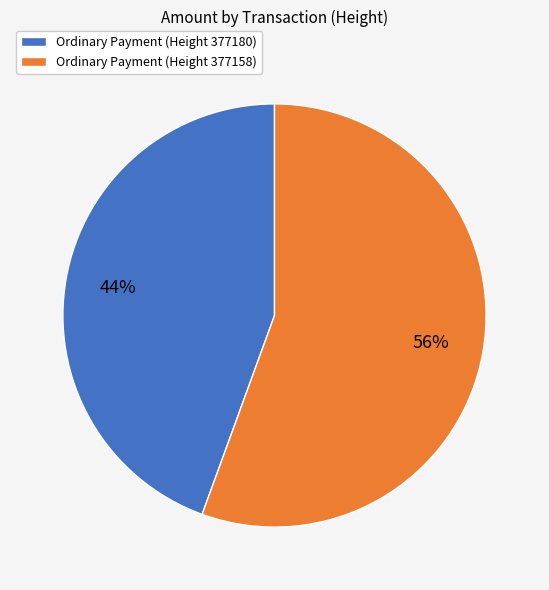

Rank the categories by value from highest to lowest.

Ordinary Payment (Height 377158), Ordinary Payment (Height 377180)